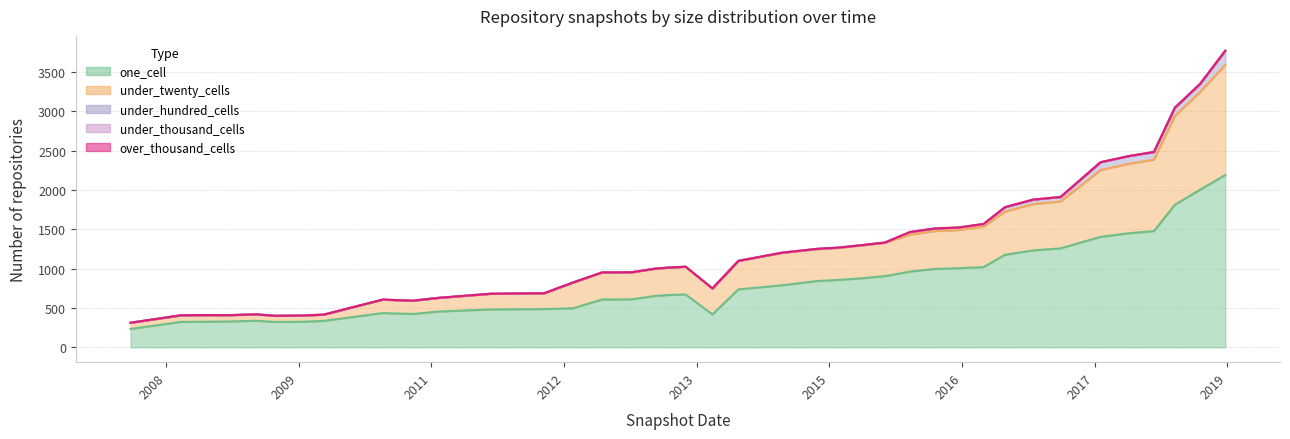

Does the chart have visible grid lines?

Yes